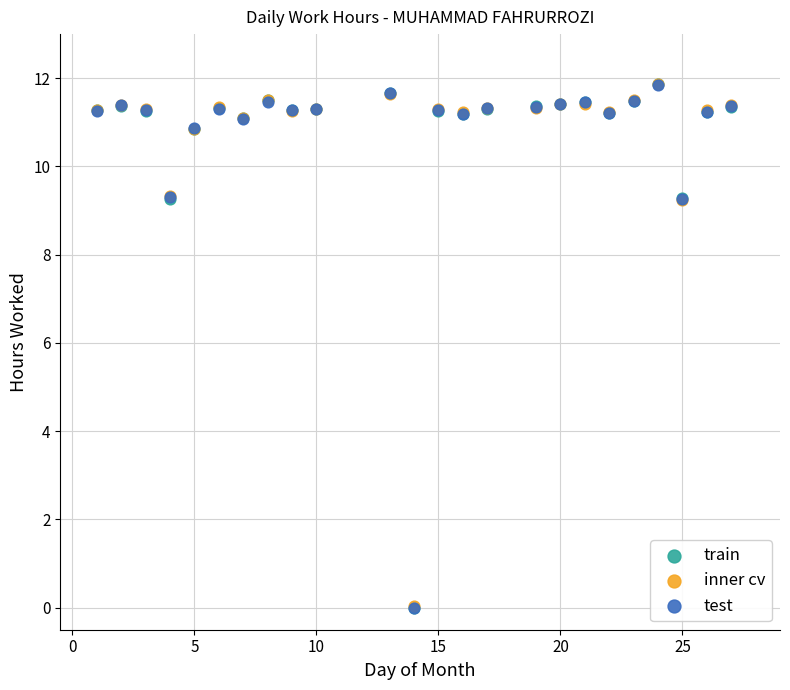

Which series has the largest Y range (max minus min)?

train